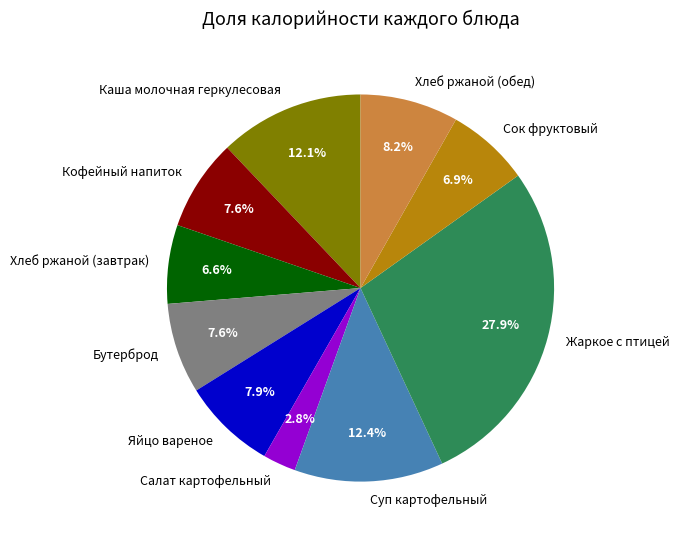

How many segments does this pie chart have?

10